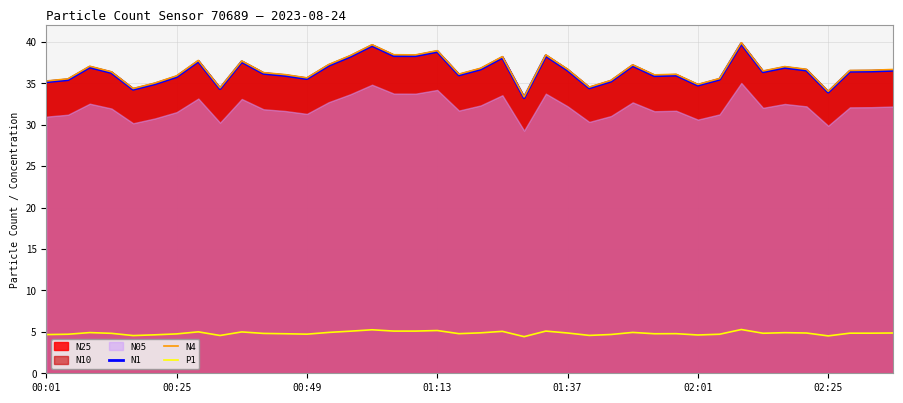

True or false: P1 and N4 cross at least once.

False